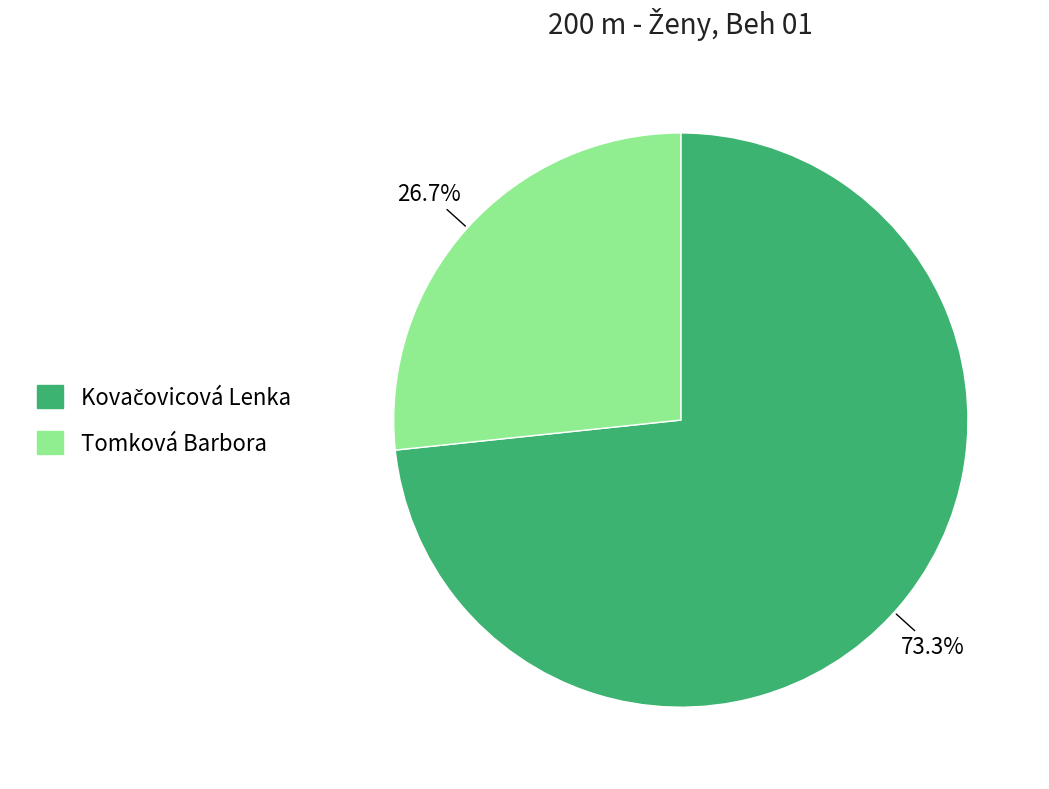

The Tomková Barbora slice represents 15% of the pie. True or false?

False